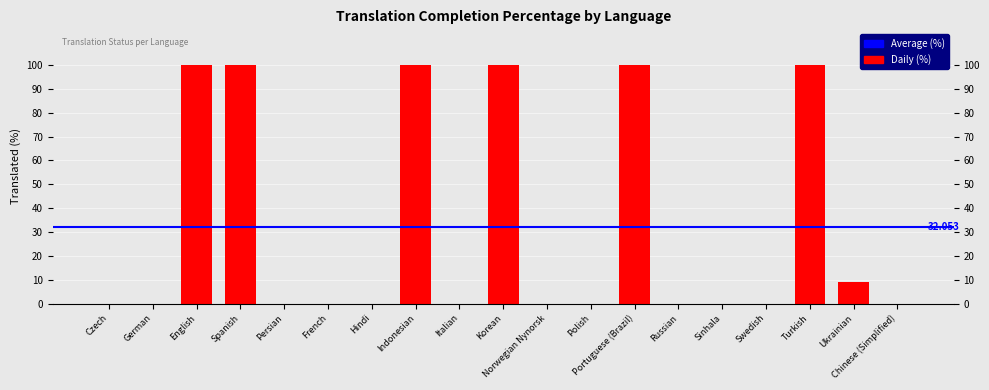

Which has a higher value, Chinese (Simplified) or Indonesian?

Indonesian